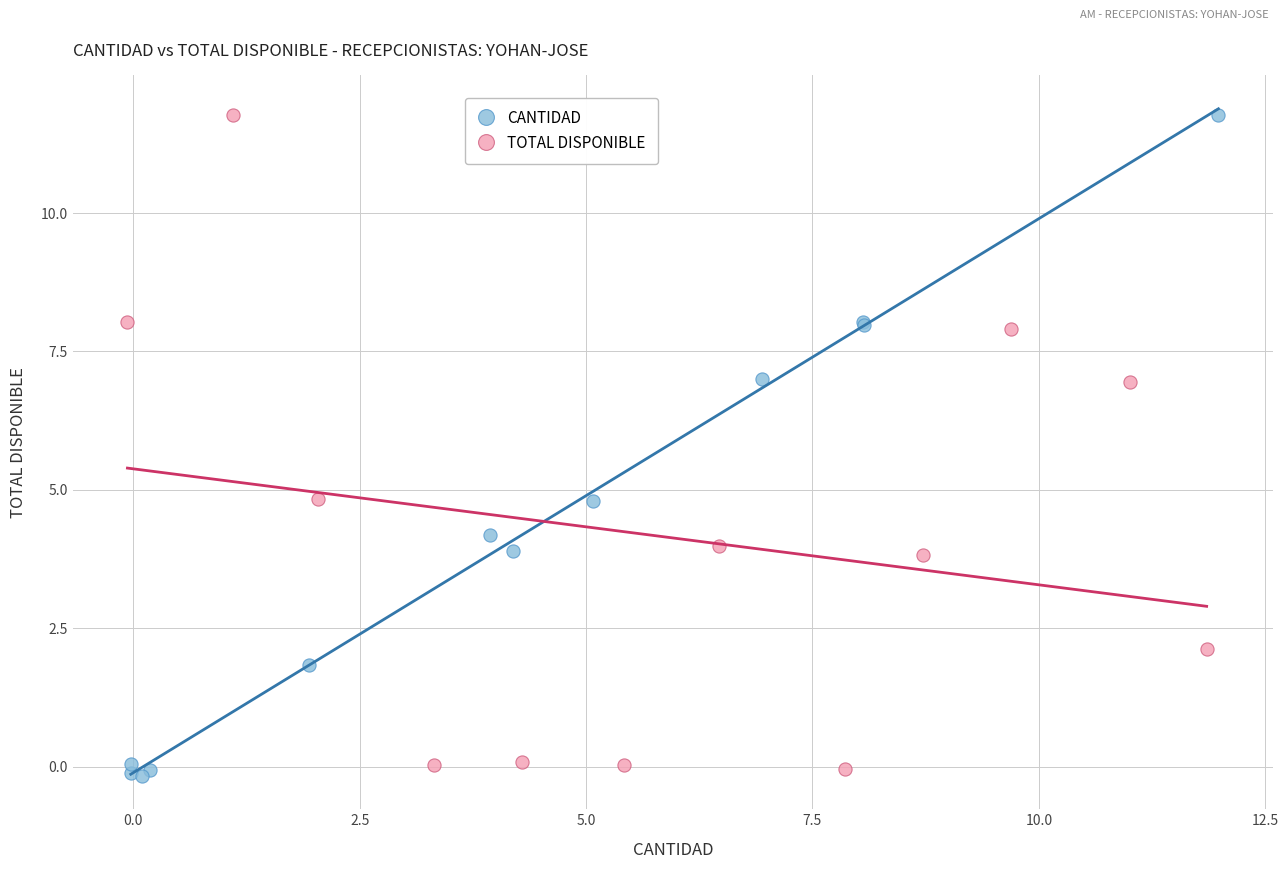

Which series contains the lowest Y value?

CANTIDAD